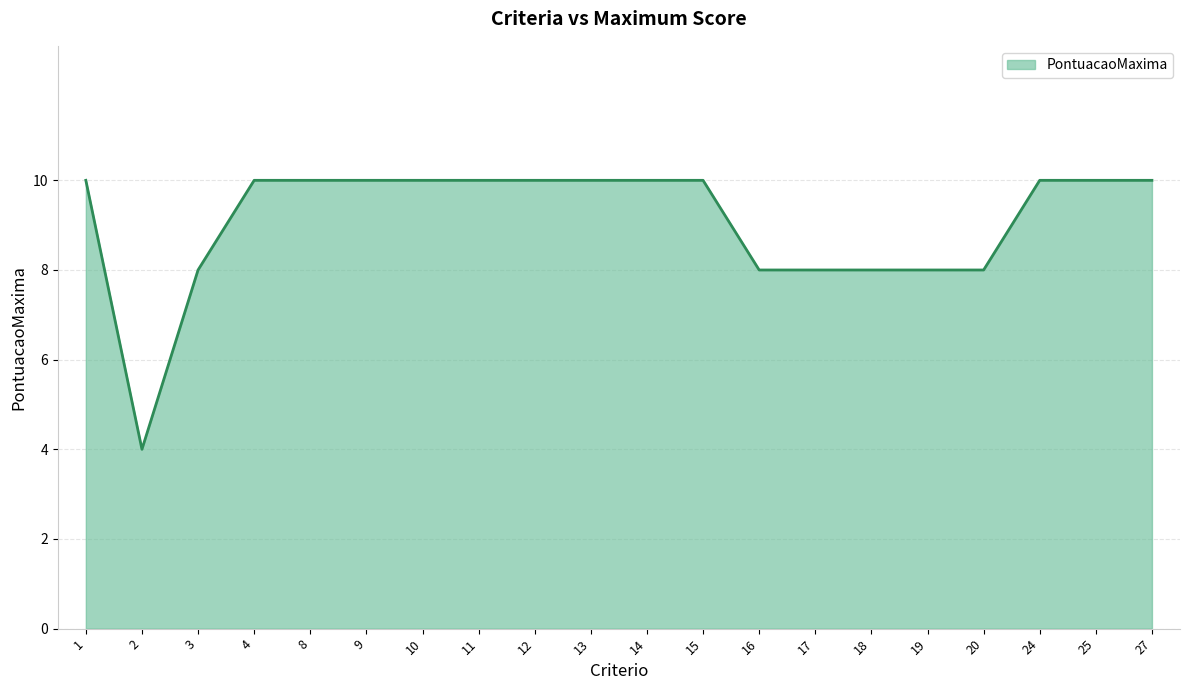

Count the values in the range 8 to 10.

19